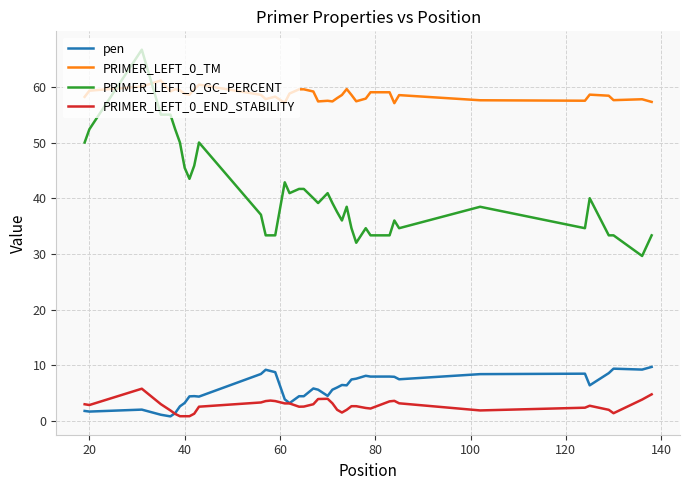

What is the maximum value for pen?

9.7